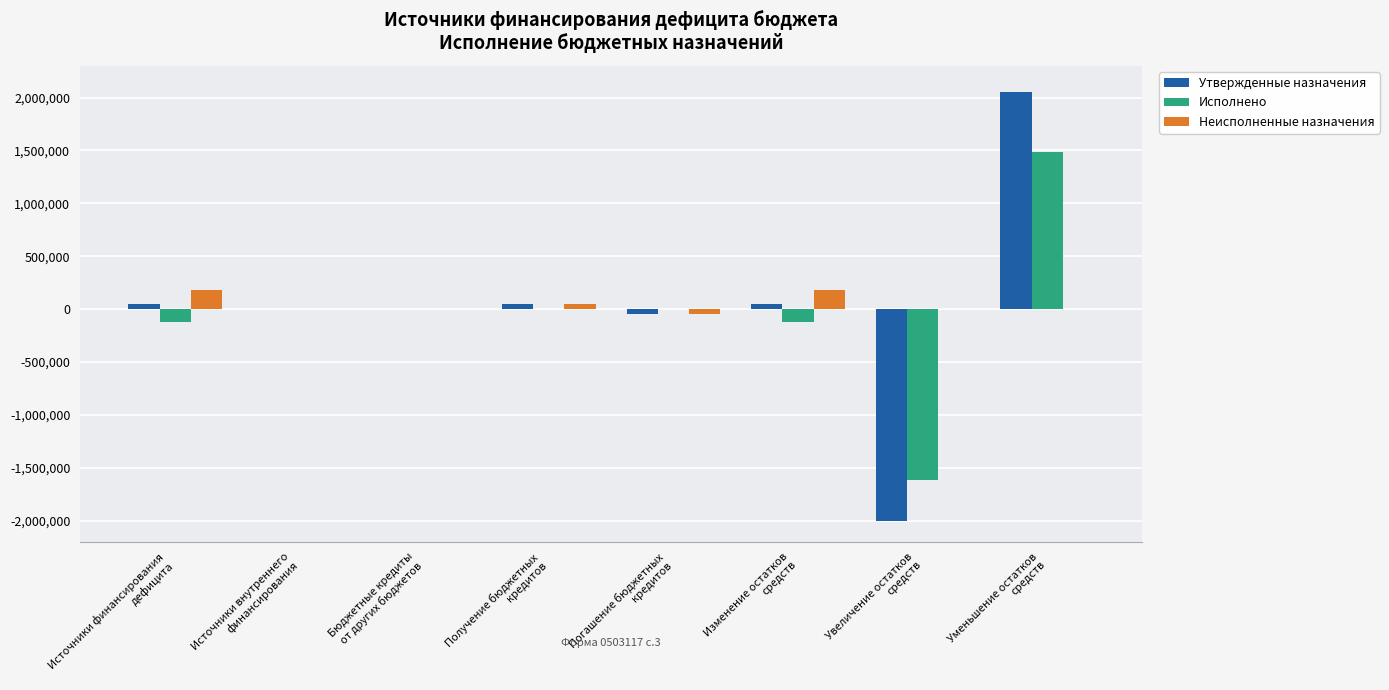

How many series are shown in this chart?

3